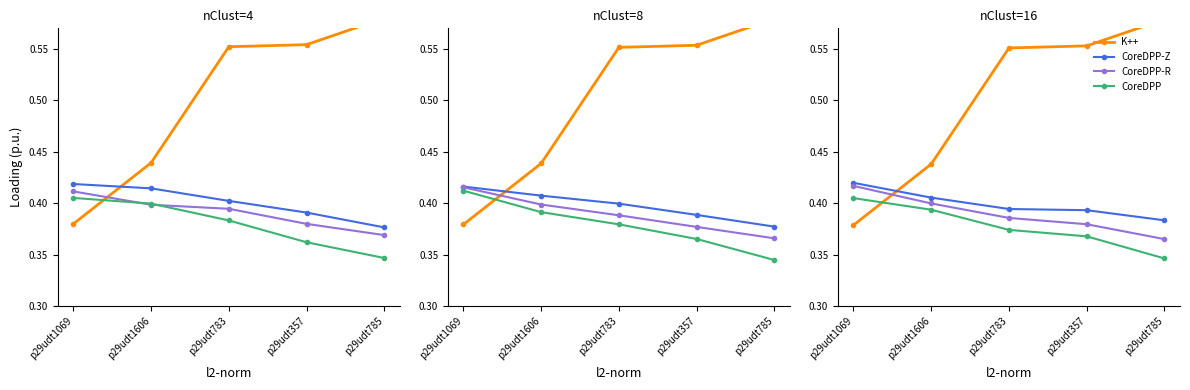

True or false: CoreDPP-Z and K++ intersect in this chart.

True